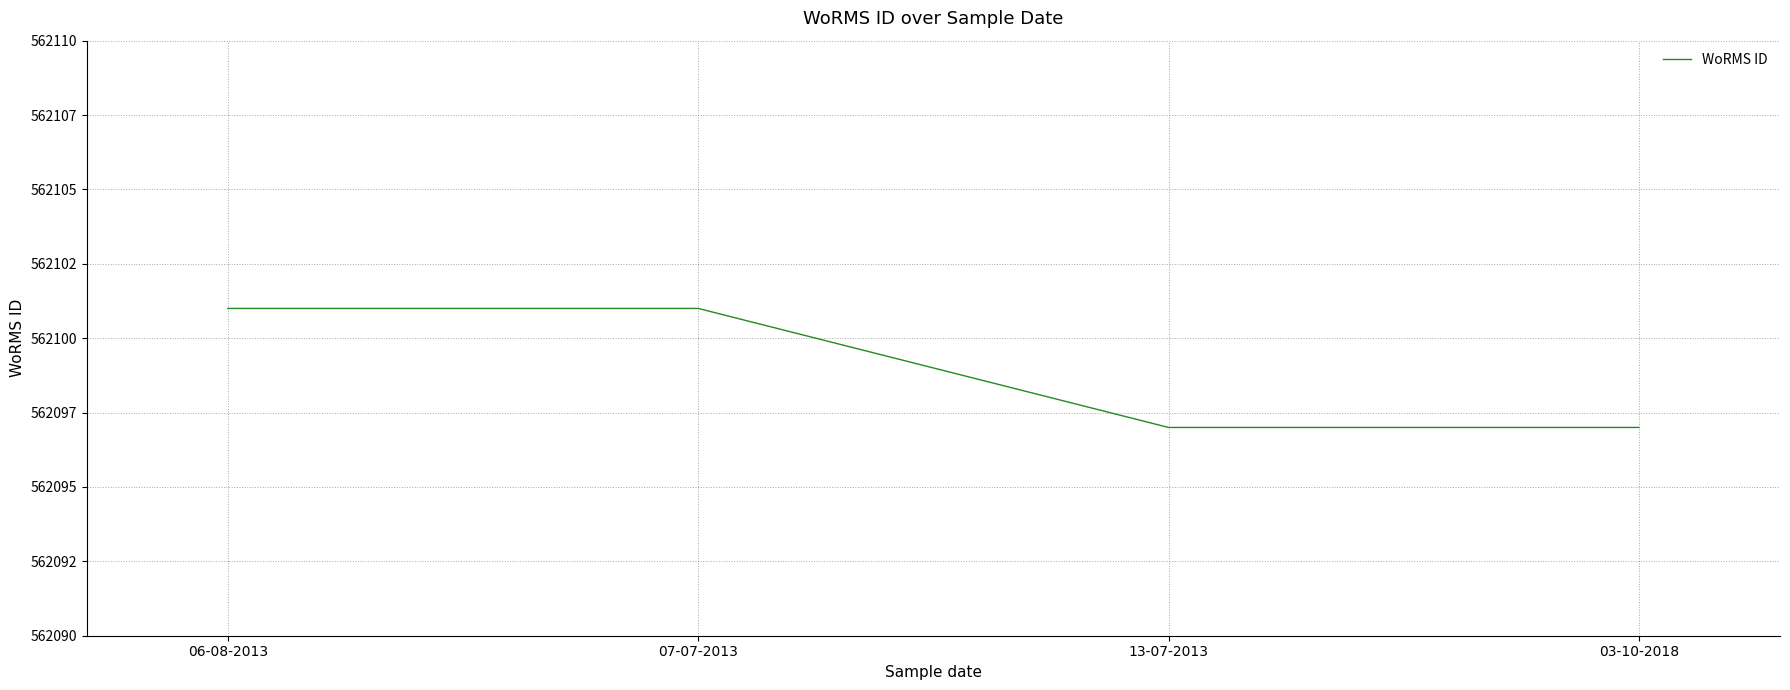

List the labels in order of value, largest first.

06-08-2013, 07-07-2013, 13-07-2013, 03-10-2018